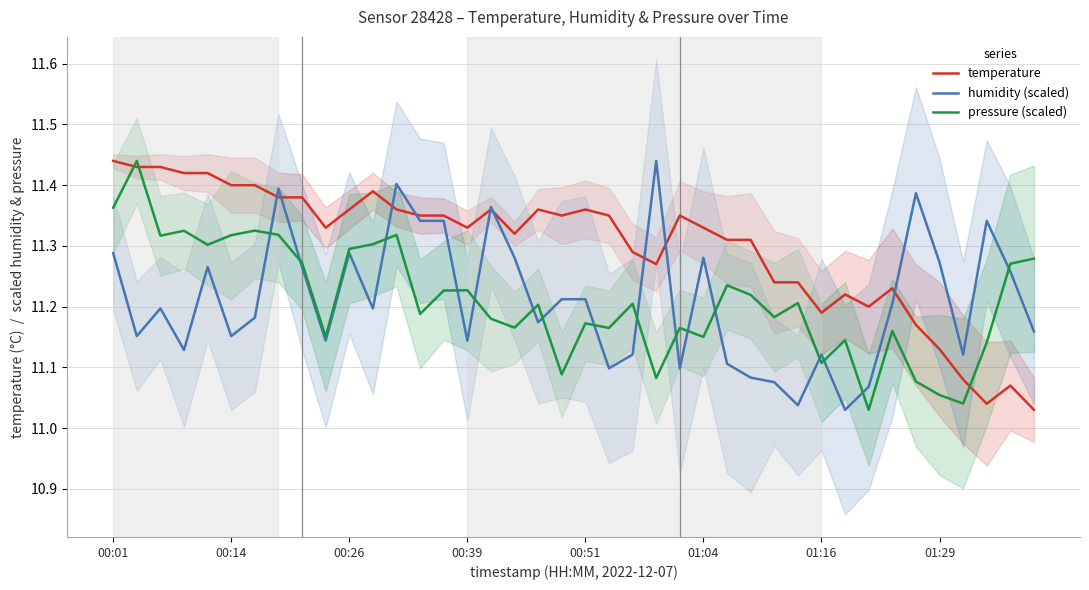

How many lines are shown in the chart?

3